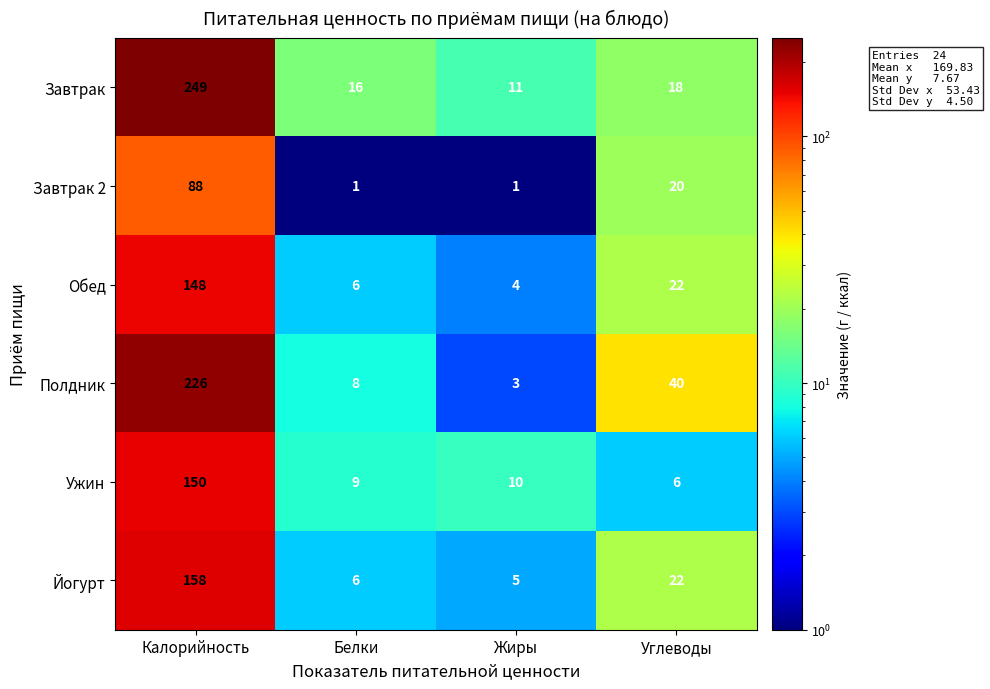

What is the greatest value displayed?

249